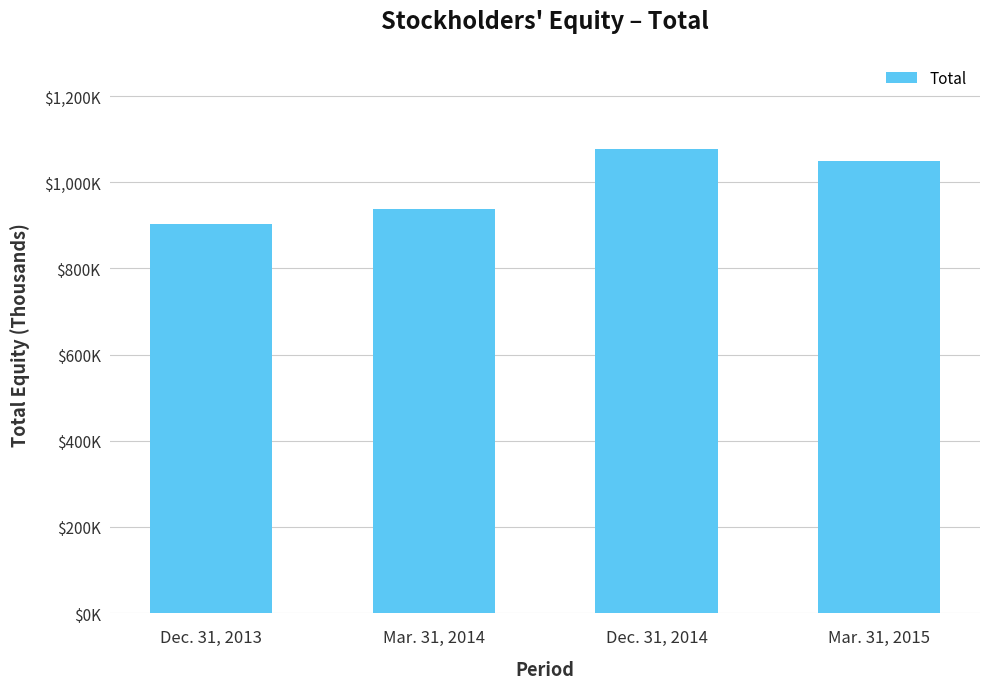

List the labels in order of value, smallest first.

Dec. 31, 2013, Mar. 31, 2014, Mar. 31, 2015, Dec. 31, 2014